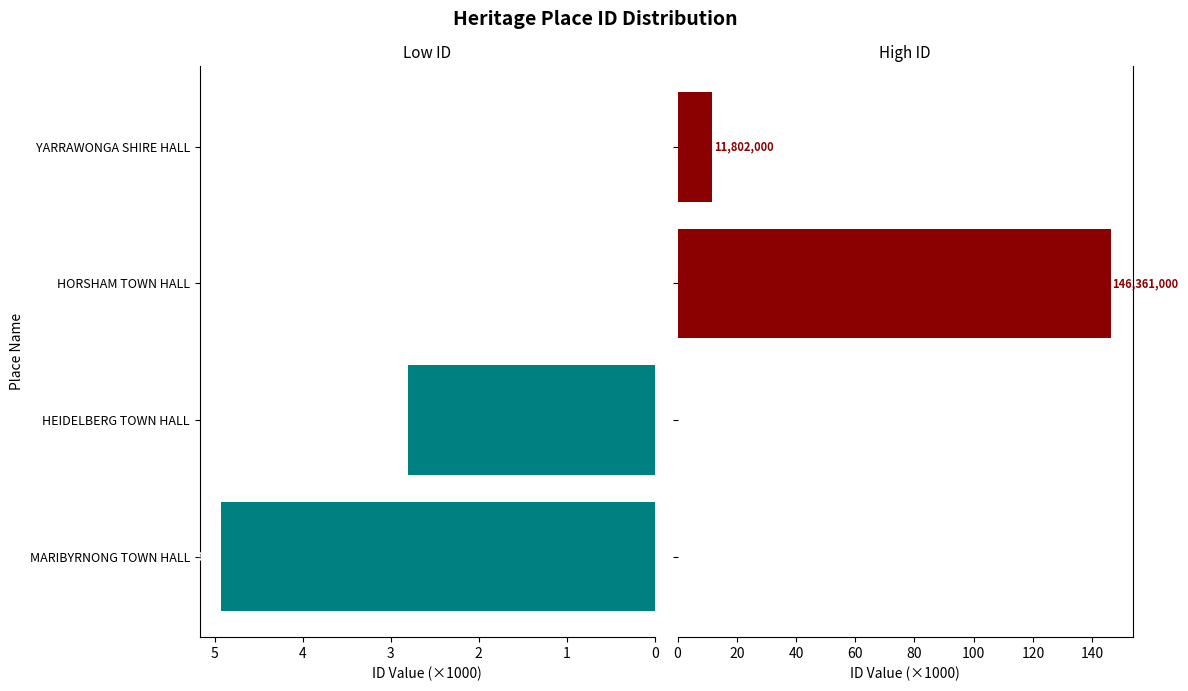

Which series has the largest total across all categories?

High ID